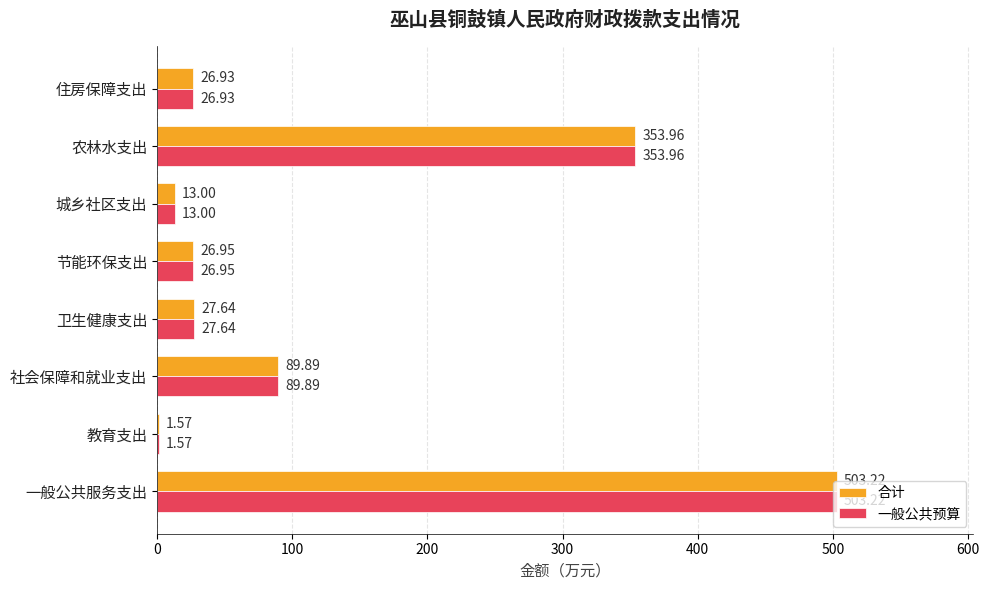

What is the average value of the 一般公共预算 series?

130.4